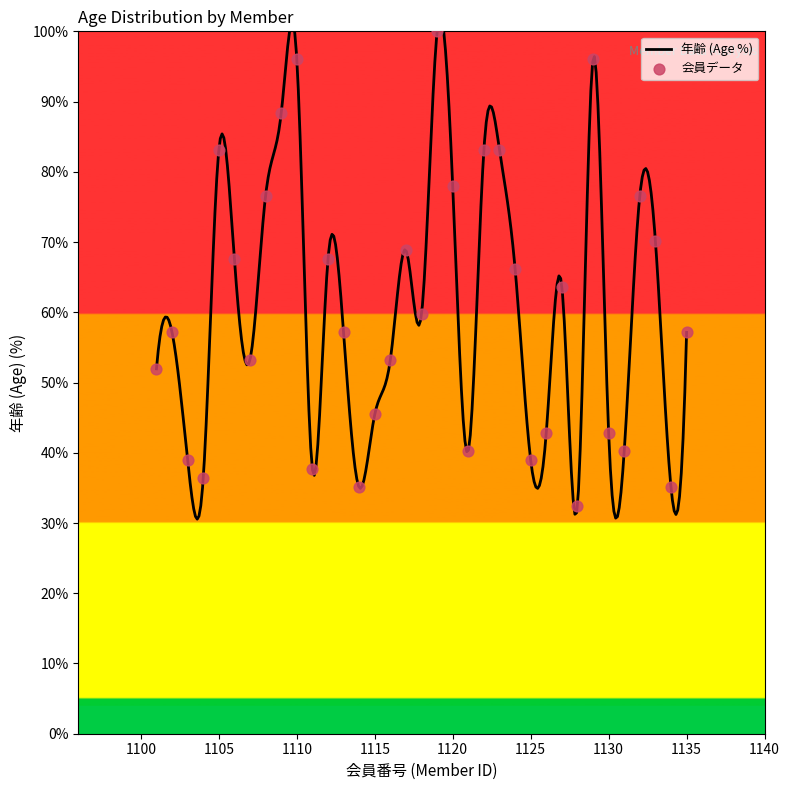

What is the change in value from 1117 to 1131?

-28.6